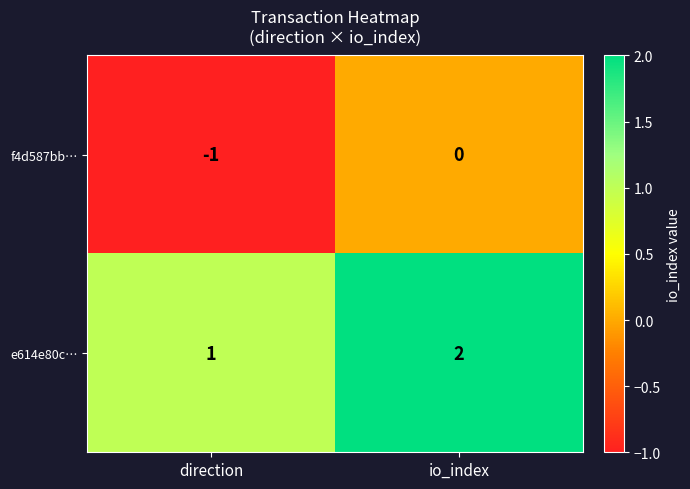

At which label does f4d587bb… reach its minimum?

direction